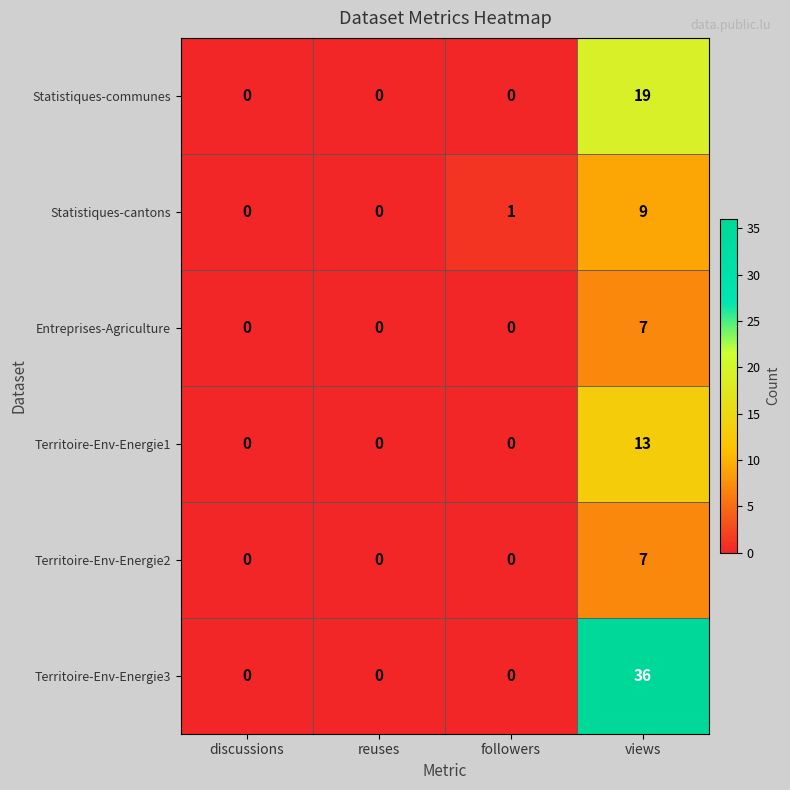

Count the number of categories in the chart.

4